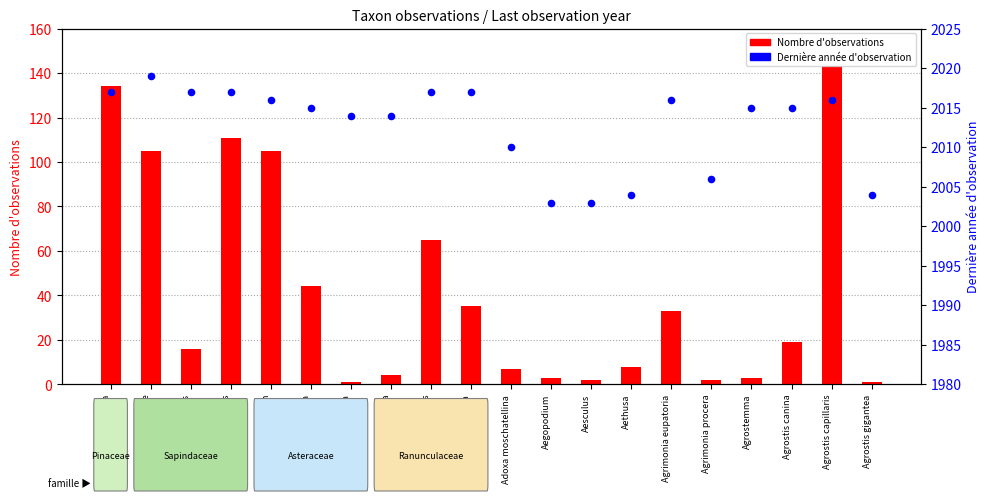

Is the value of Dernière année d'observation at Actaea spicata greater than the value of Nombre d'observations at Acer platanoides?

Yes